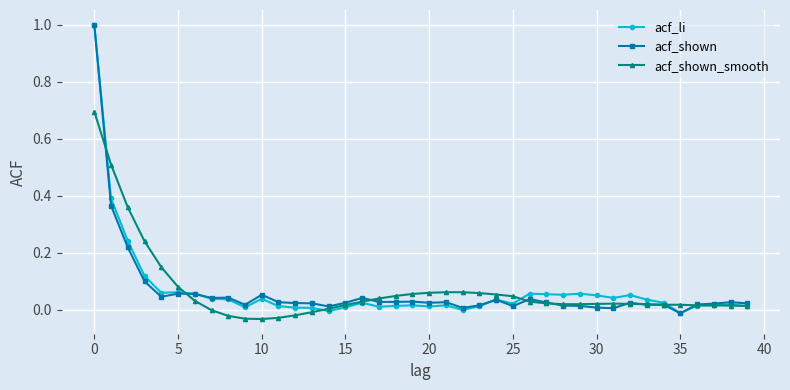

What is the highest value of the acf_shown_smooth series?

0.7